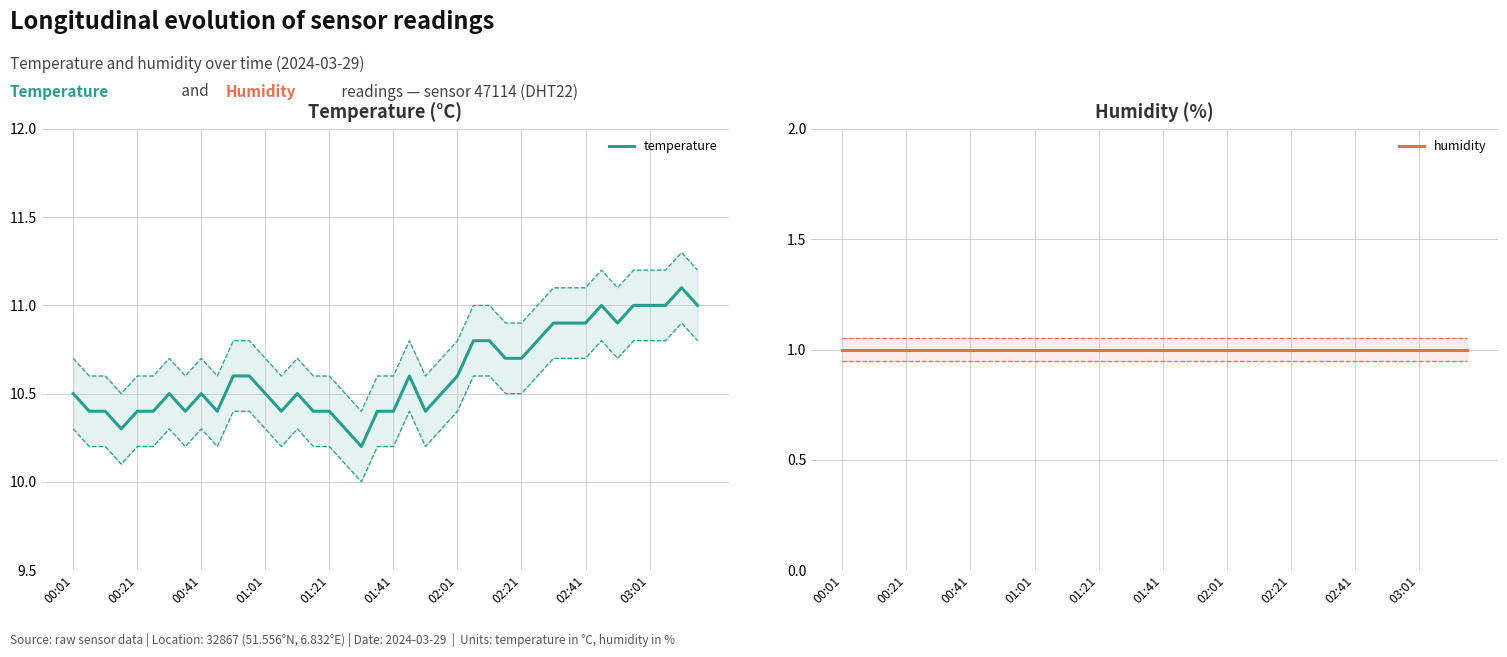

True or false: humidity and temperature cross at least once.

False